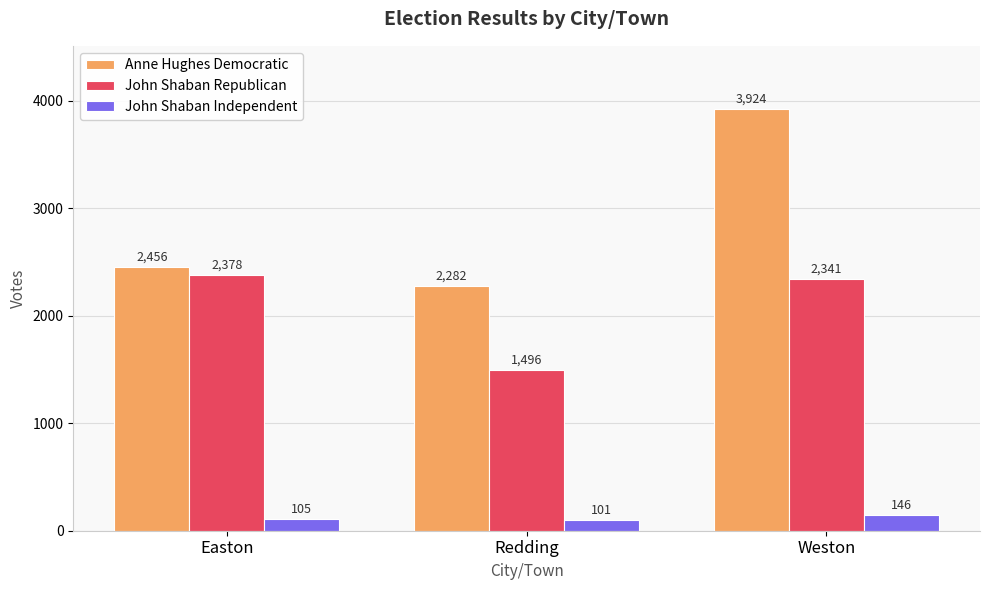

Where is Anne Hughes Democratic nearest to the value 3103?

Easton